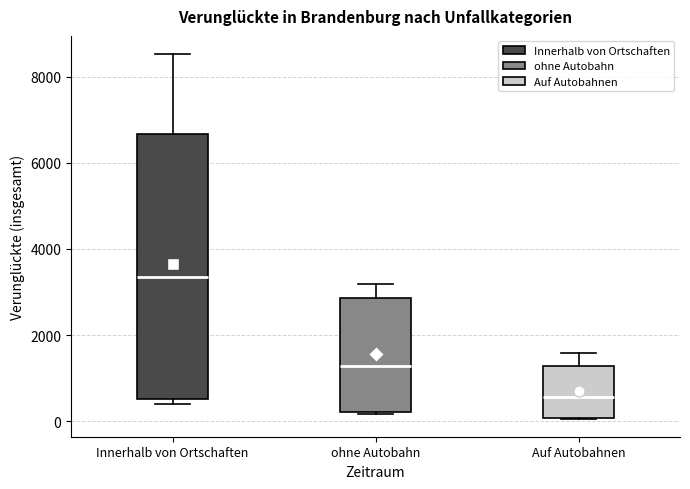

Reading left to right, transcribe this box plot: for each box, give where its median line is, the range the box spans, and where its two whiskers end, as read against the y-axis. The values are not printed on the chart, so give them approximately, as read against the axis.

Innerhalb von Ortschaften: median 3400, box 600 to 6600, whiskers 400 to 8600
ohne Autobahn: median 1200, box 200 to 2800, whiskers 200 to 3200
Auf Autobahnen: median 600, box 0 to 1200, whiskers 0 to 1600